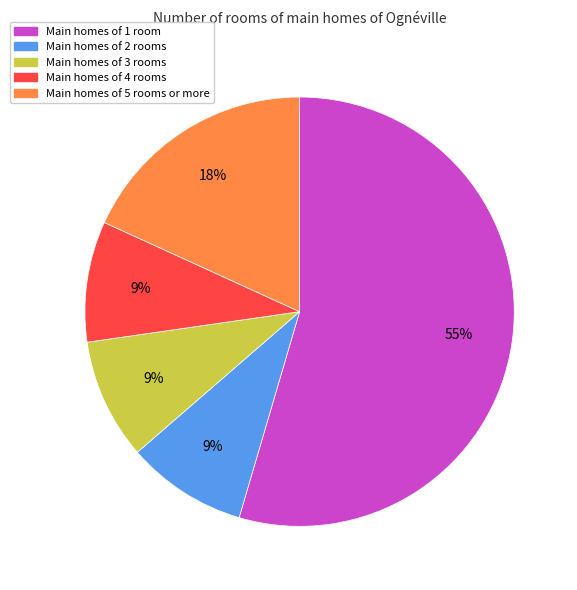

To the nearest percent, what is the average slice percentage?

20%